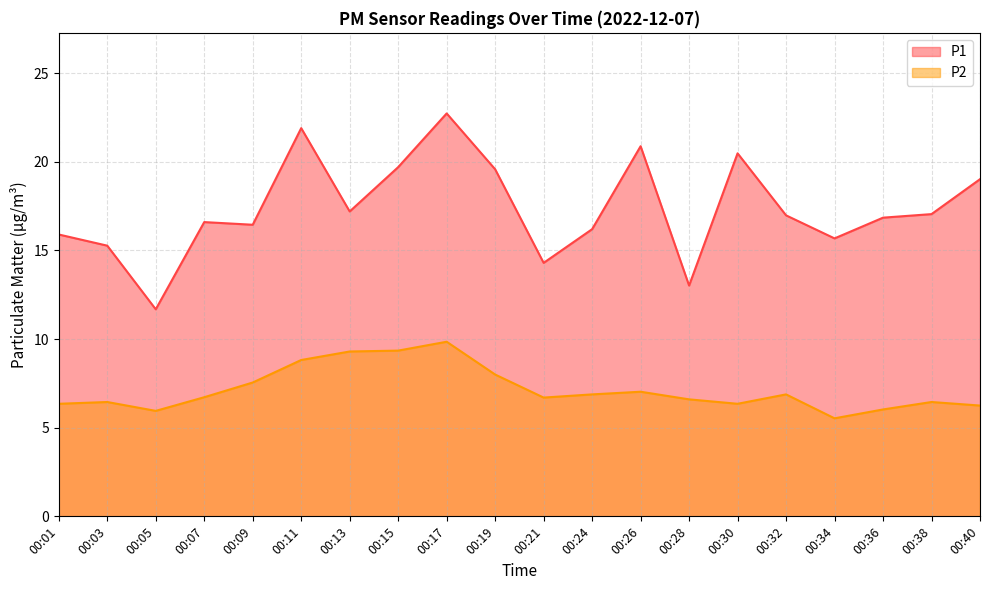

Reading left to right, what are all the values shown in this chart?

P1: 00:01=15.9	00:03=15.3	00:05=11.7	00:07=16.6	00:09=16.4	00:11=21.9	00:13=17.2	00:15=19.7	00:17=22.7	00:19=19.6	00:21=14.3	00:24=16.2	00:26=20.9	00:28=13.0	00:30=20.5	00:32=17.0	00:34=15.7	00:36=16.9	00:38=17.1	00:40=19.0
P2: 00:01=6.3	00:03=6.5	00:05=6.0	00:07=6.7	00:09=7.5	00:11=8.8	00:13=9.3	00:15=9.3	00:17=9.8	00:19=8.0	00:21=6.7	00:24=6.9	00:26=7.0	00:28=6.6	00:30=6.3	00:32=6.9	00:34=5.5	00:36=6.0	00:38=6.5	00:40=6.2